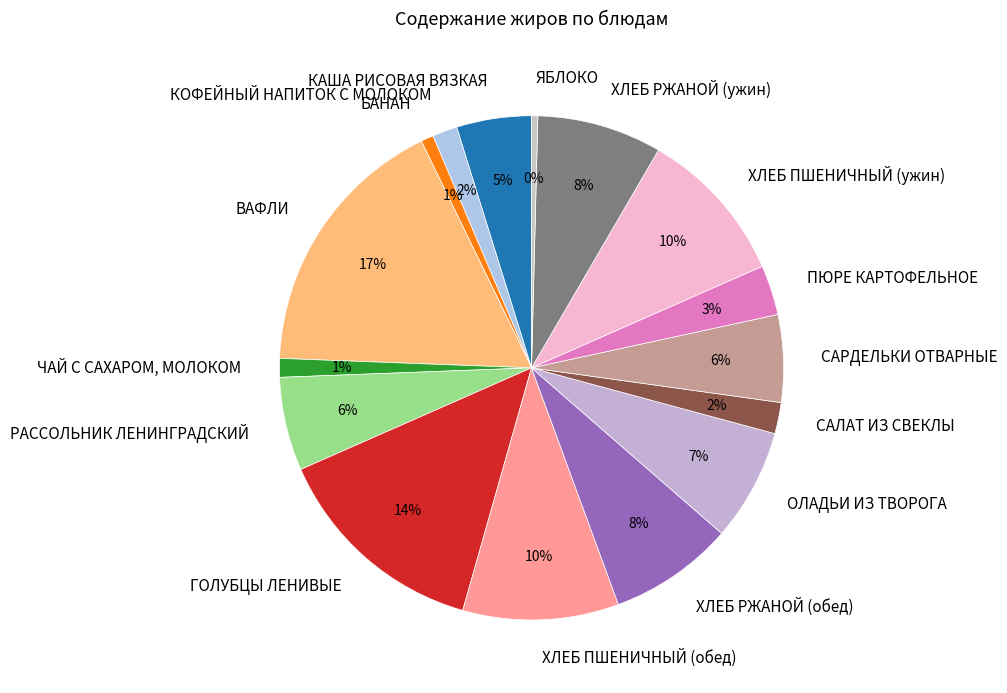

True or false: БАНАН accounts for 1% of the total.

True